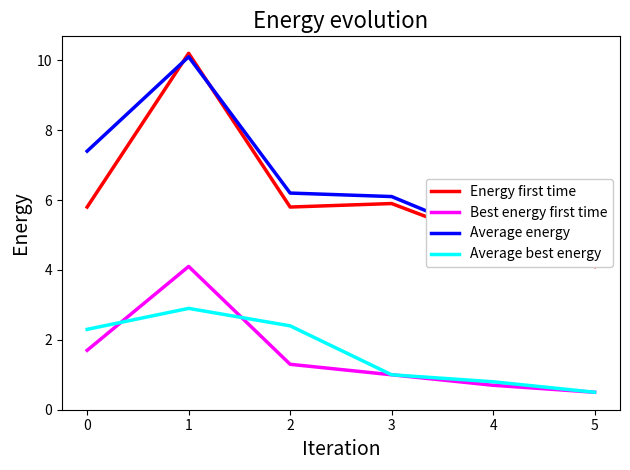

True or false: Best energy first time has a value of 4.1 at 1.

True